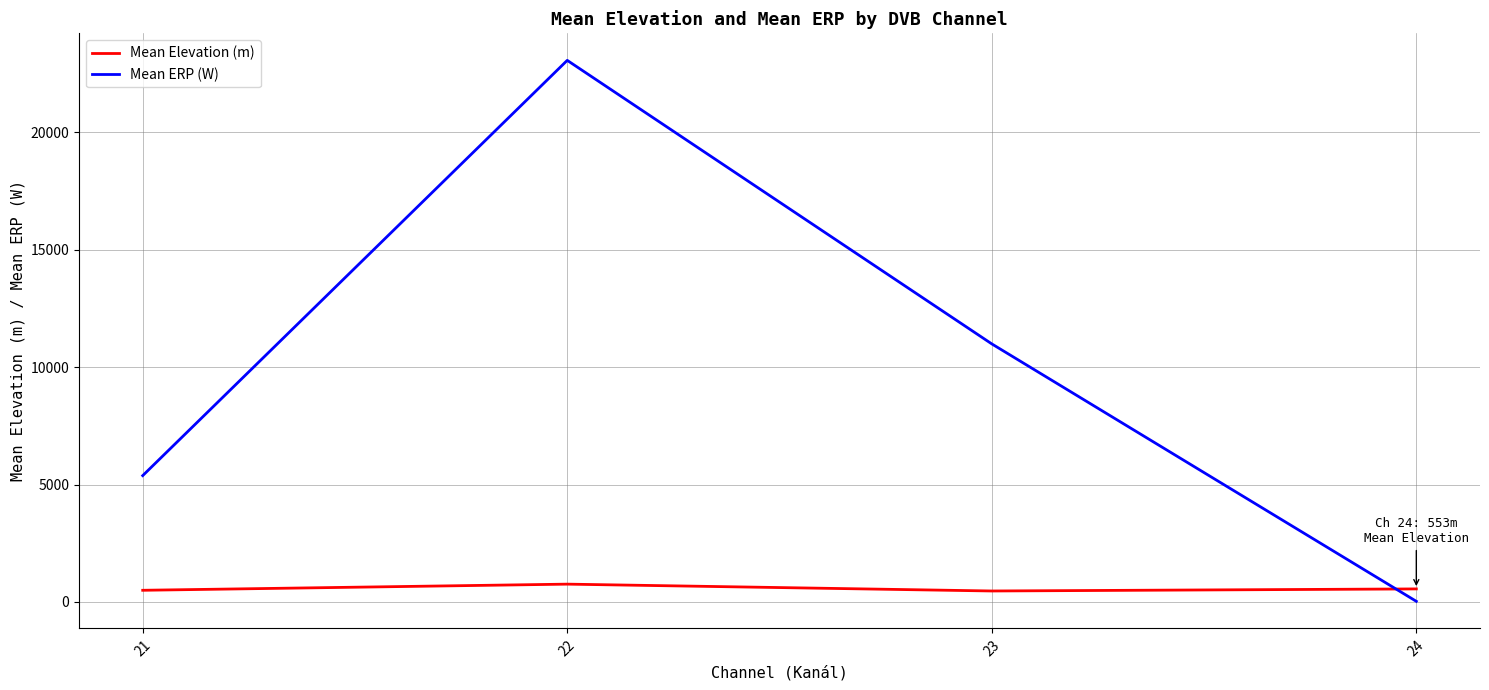

What value does the Mean ERP (W) series have at 23?

10988.8